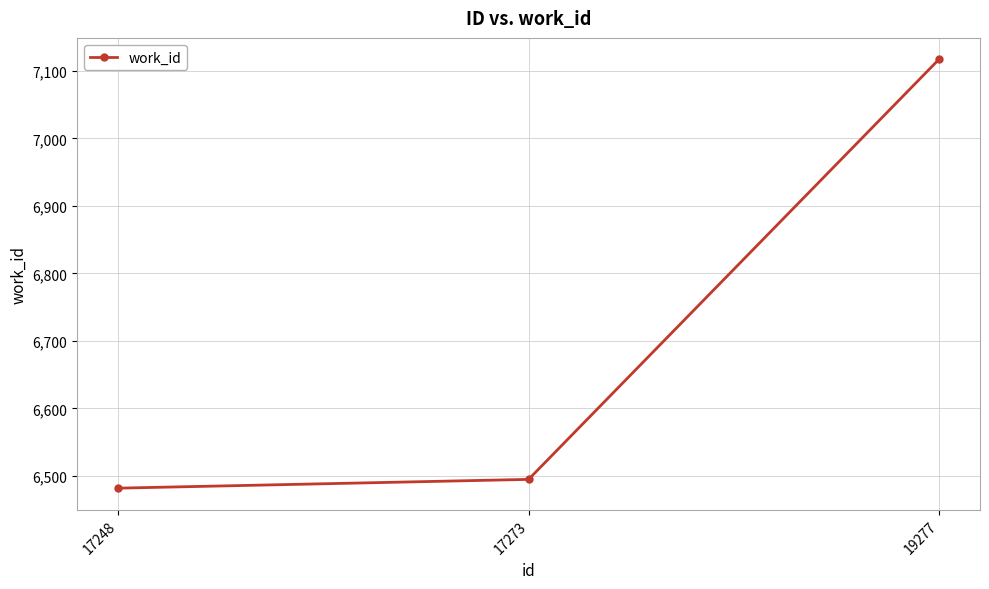

The chart shows a value of 6482 at 17248. True or false?

True